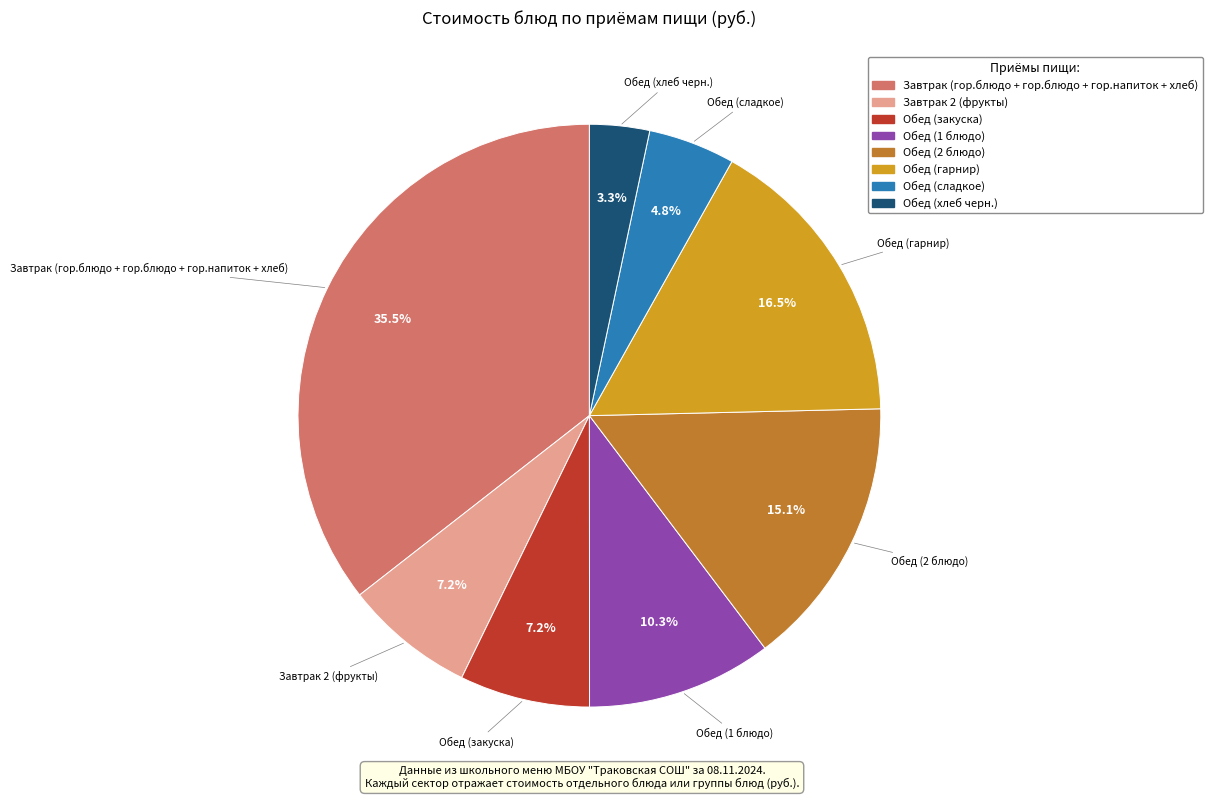

Which has a higher value, Обед (гарнир) or Завтрак (гор.блюдо + гор.блюдо + гор.напиток + хлеб)?

Завтрак (гор.блюдо + гор.блюдо + гор.напиток + хлеб)